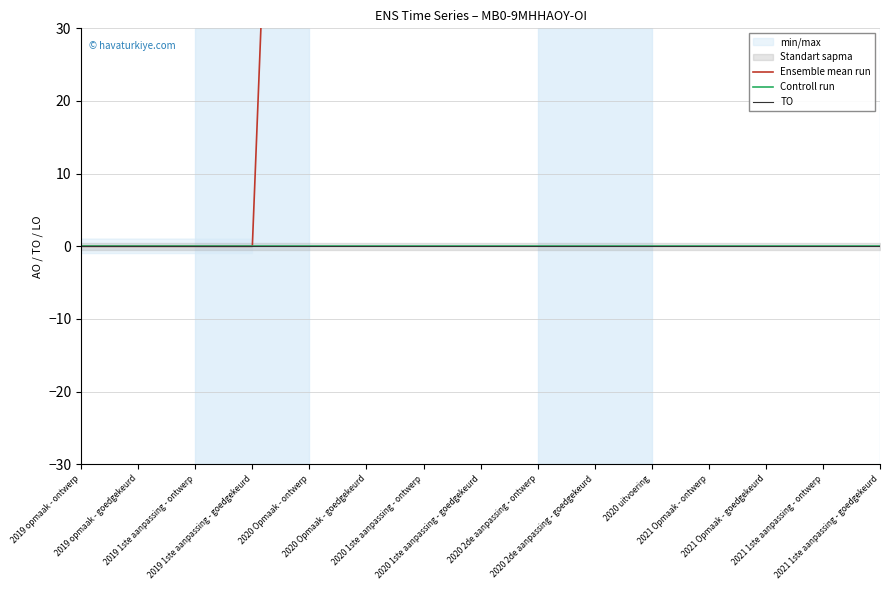

List the series in order of their peak value, highest first.

Ensemble mean run, Controll run, TO